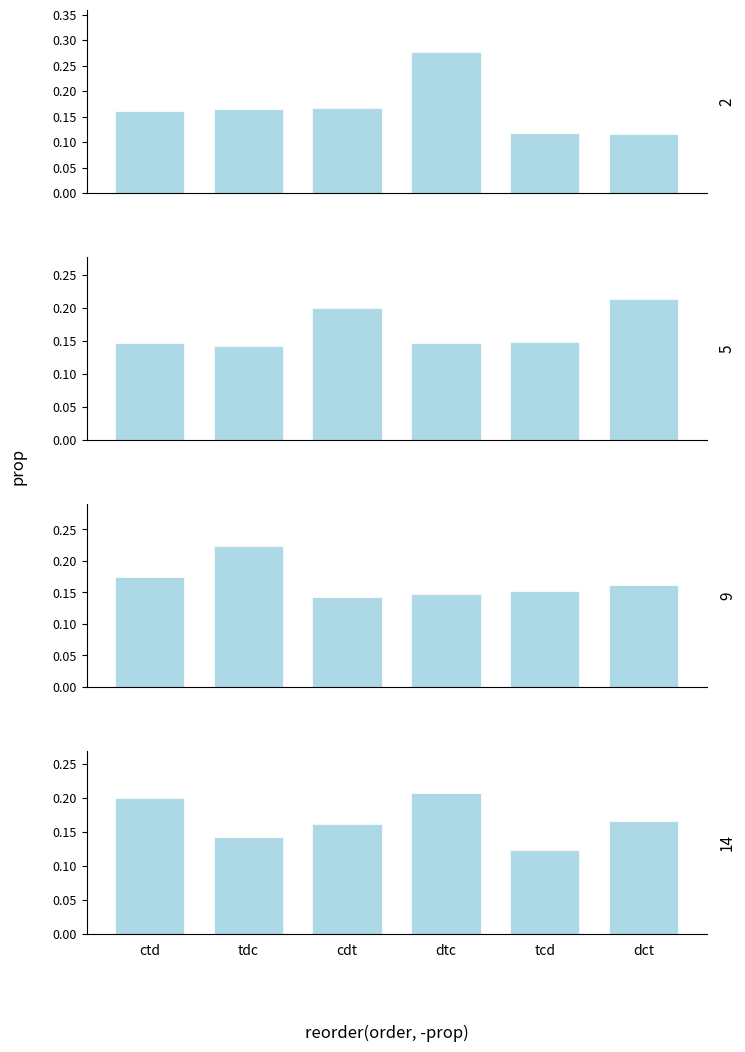

What is the value of the panel_02 bar at the 4th from the left?

0.1